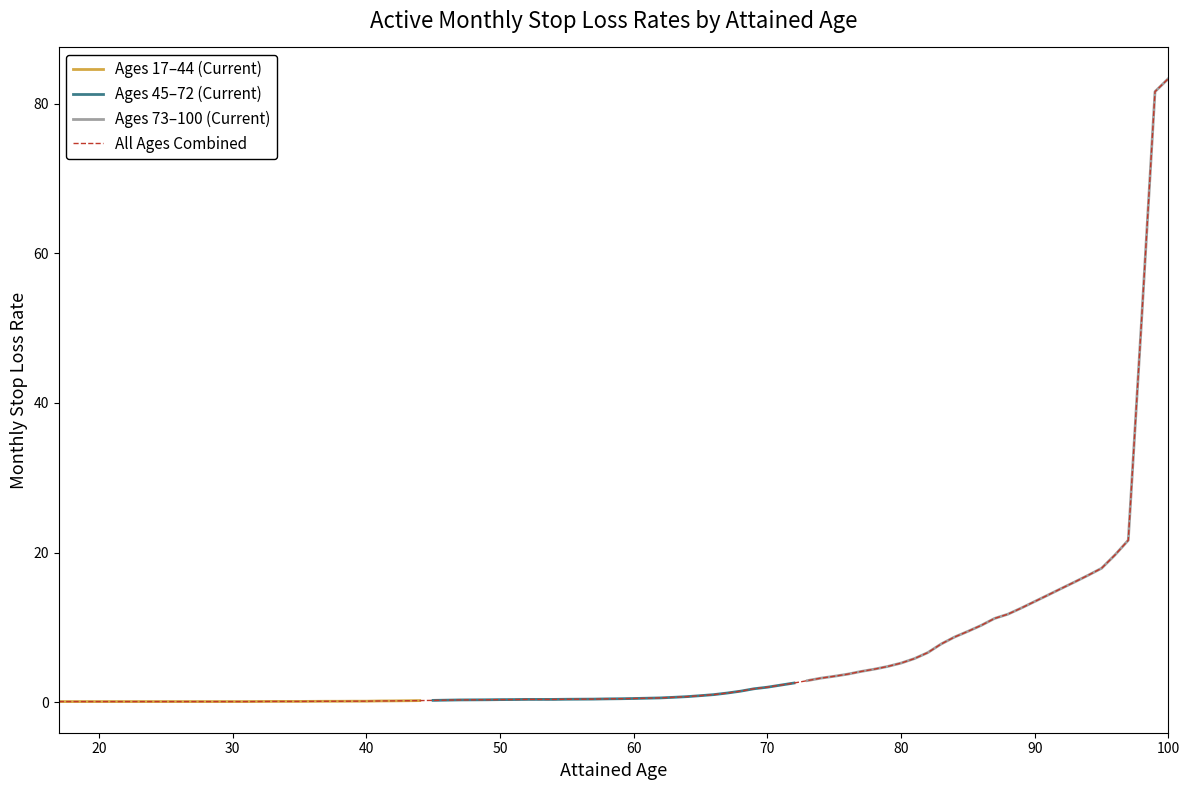

Which has a higher value, 8 or 24?

24